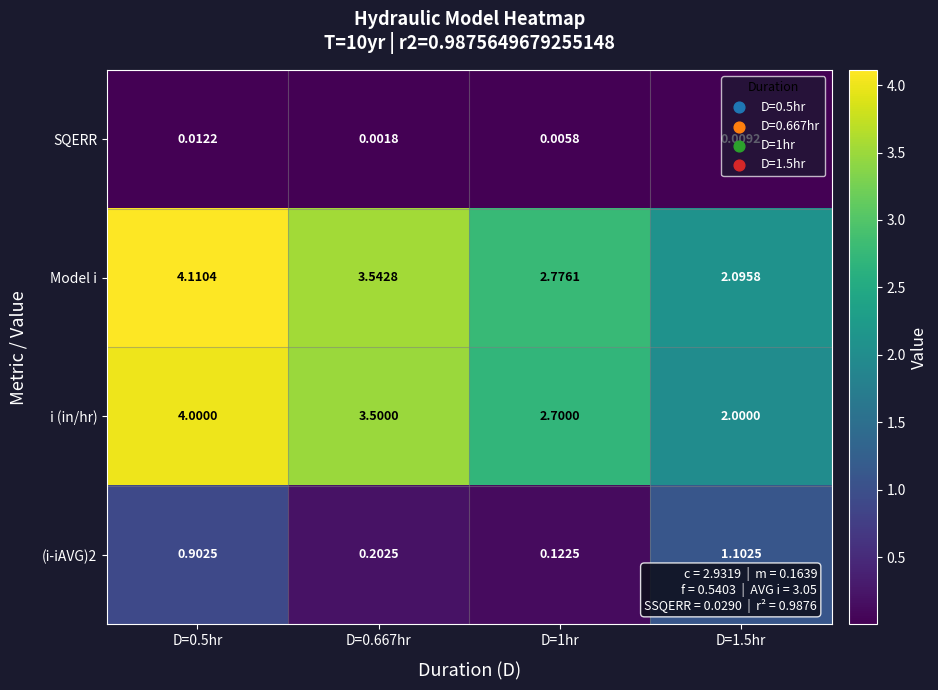

Between D=0.667hr and D=1.5hr, which series saw the biggest shift?

i (in/hr)